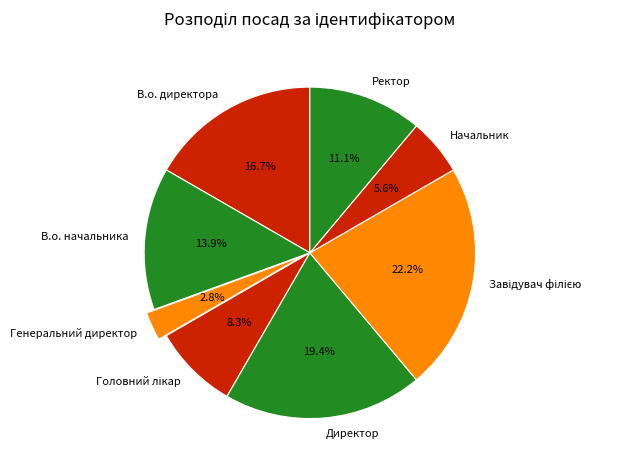

To the nearest percent, what is the average slice percentage?

12%